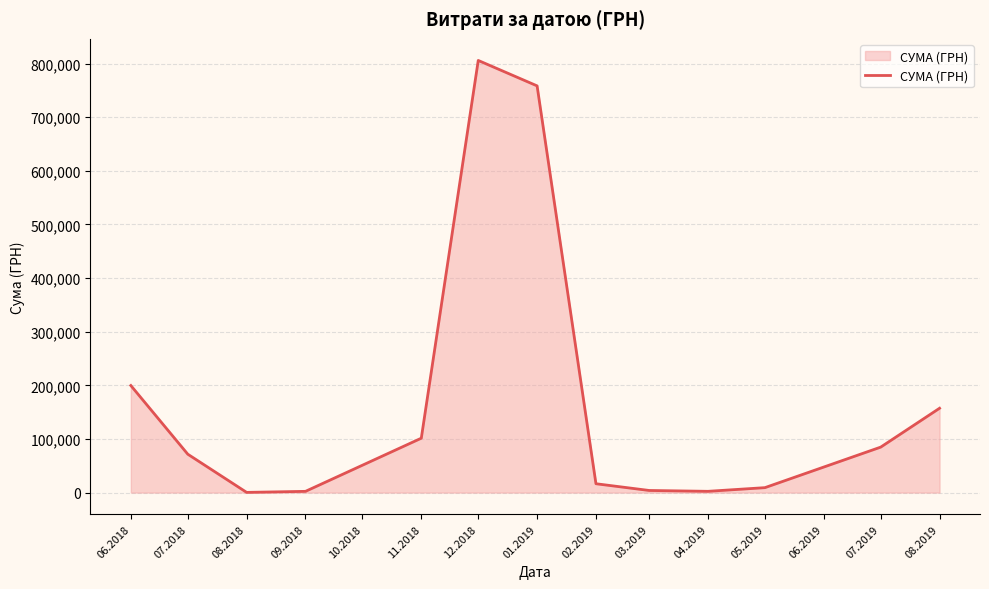

What is the maximum value shown in the chart?

805932.0